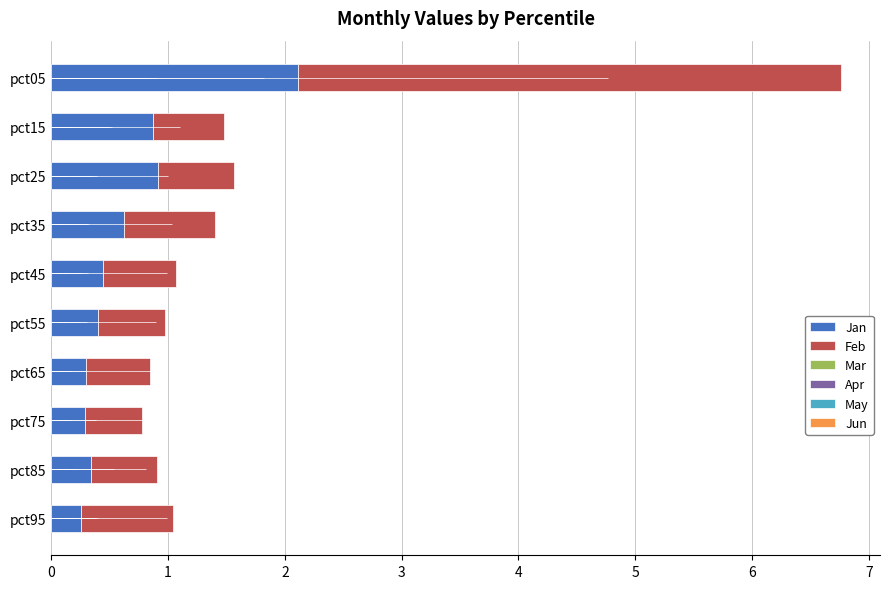

What is the highest value of the Jan series?

2.1